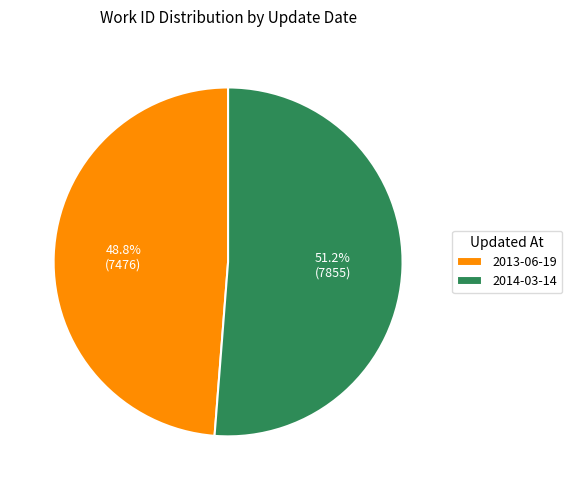

Which has a higher value, 2014-03-14 or 2013-06-19?

2014-03-14